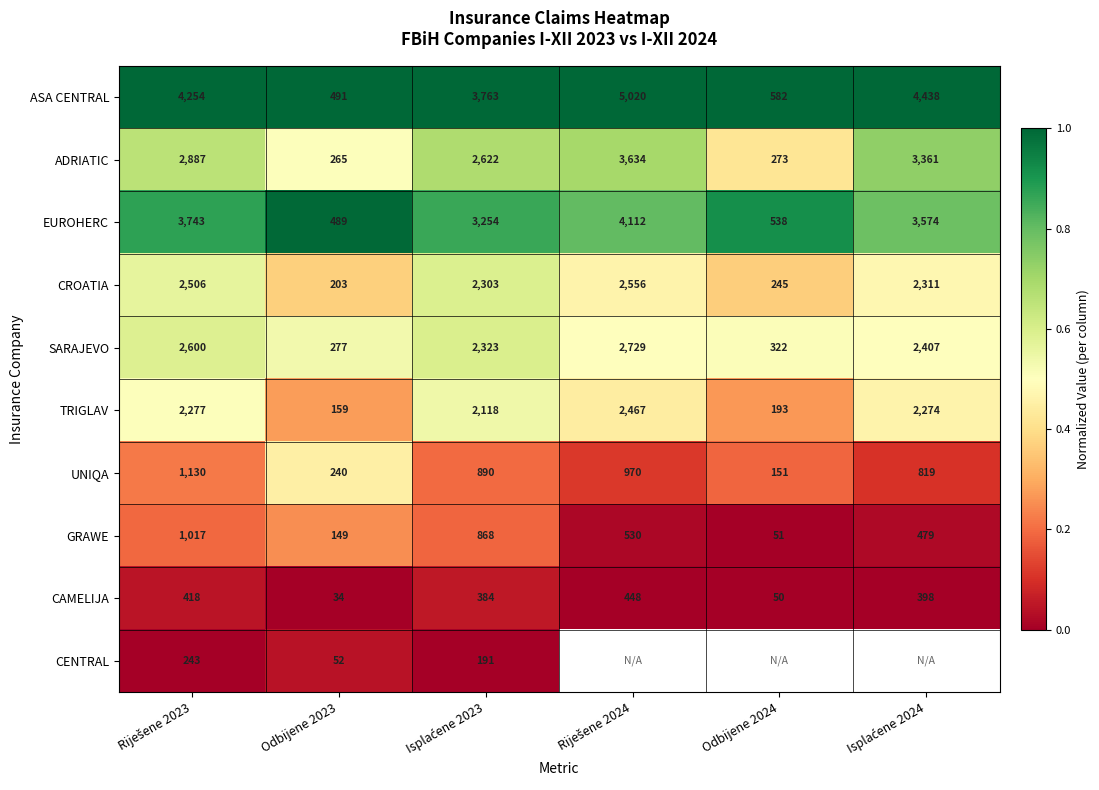

What is the sum of all ASA CENTRAL values?

18548